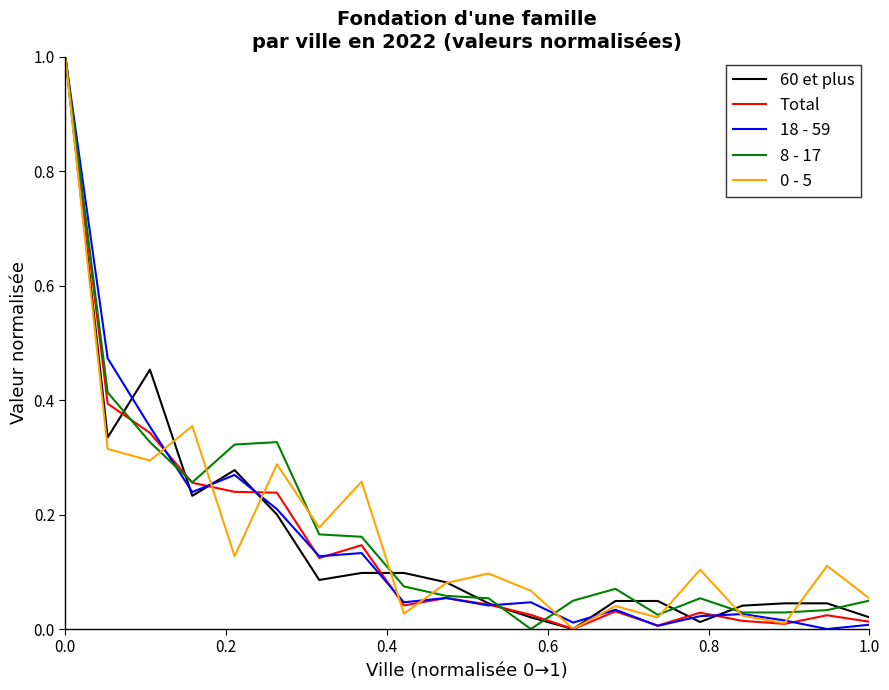

List the series in order of their peak value, lowest first.

60 et plus, Total, 18 - 59, 8 - 17, 0 - 5